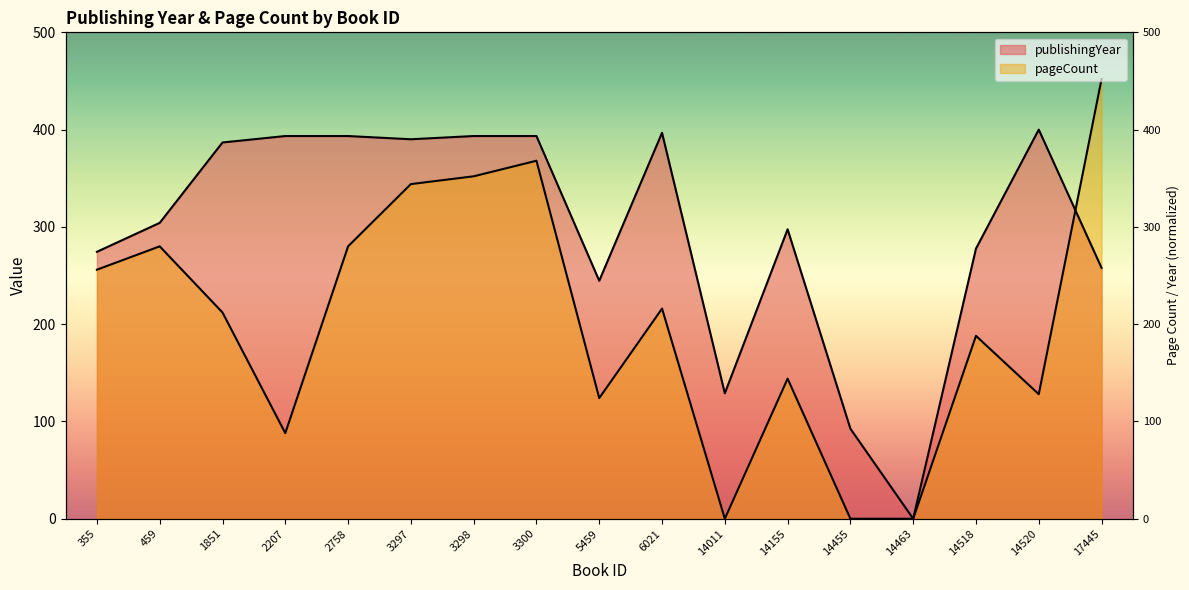

What is the average value of the publishingYear series?

295.6